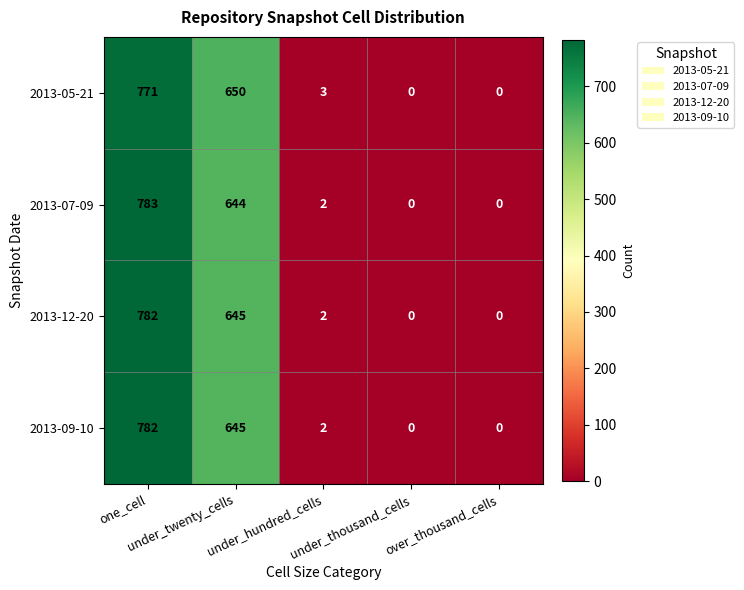

What is the average value of the 2013-12-20 series?

286